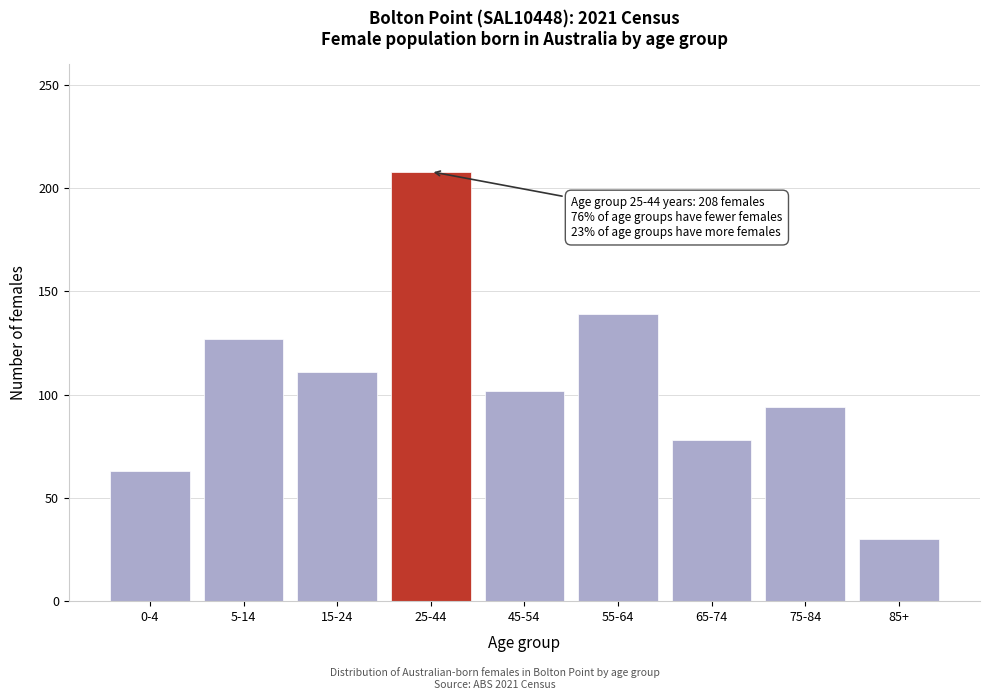

Reading left to right, what are all the values shown in this chart?

63	127	111	208	102	139	78	94	30